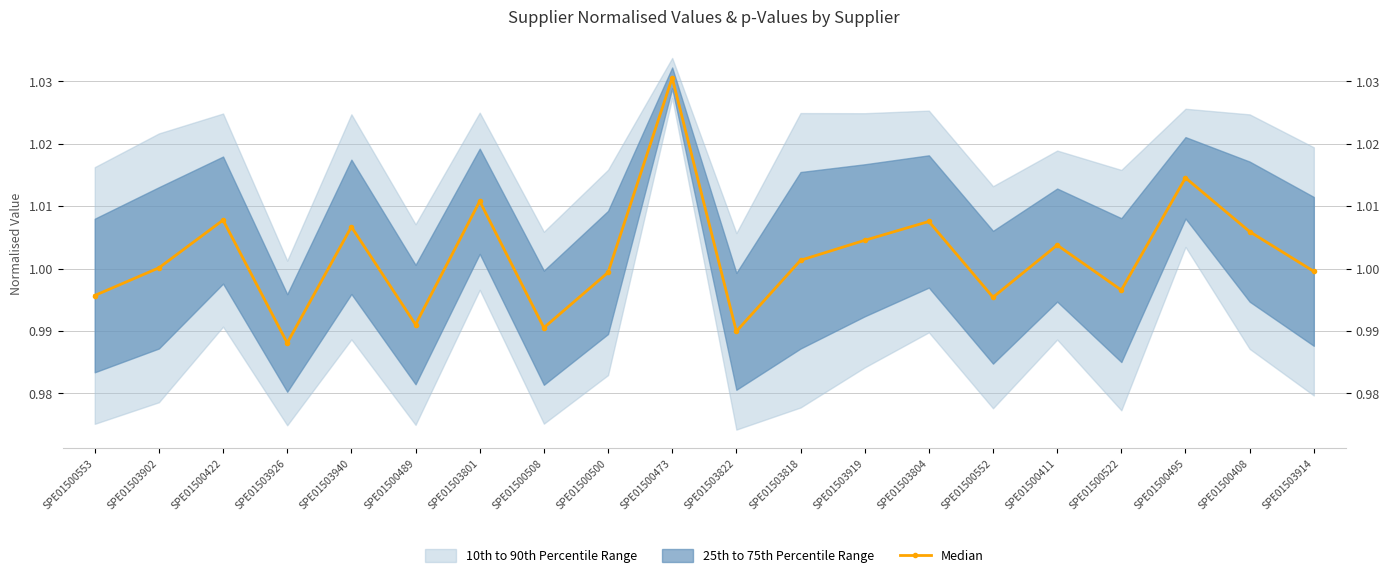

How many data points are less than 1?

9